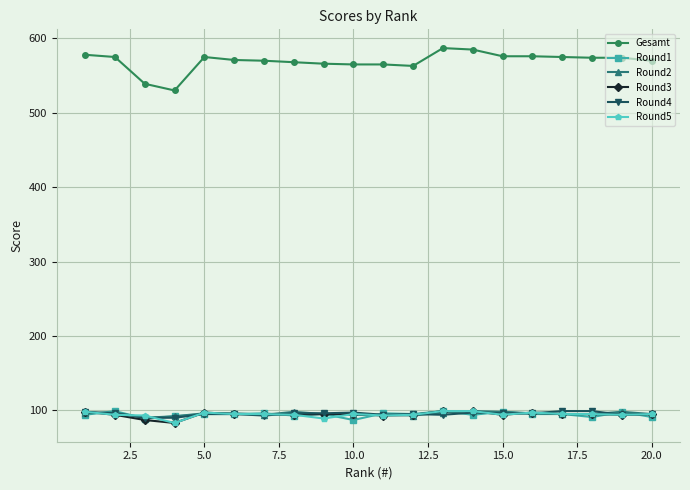

What is the lowest value of the Round5 series?

83